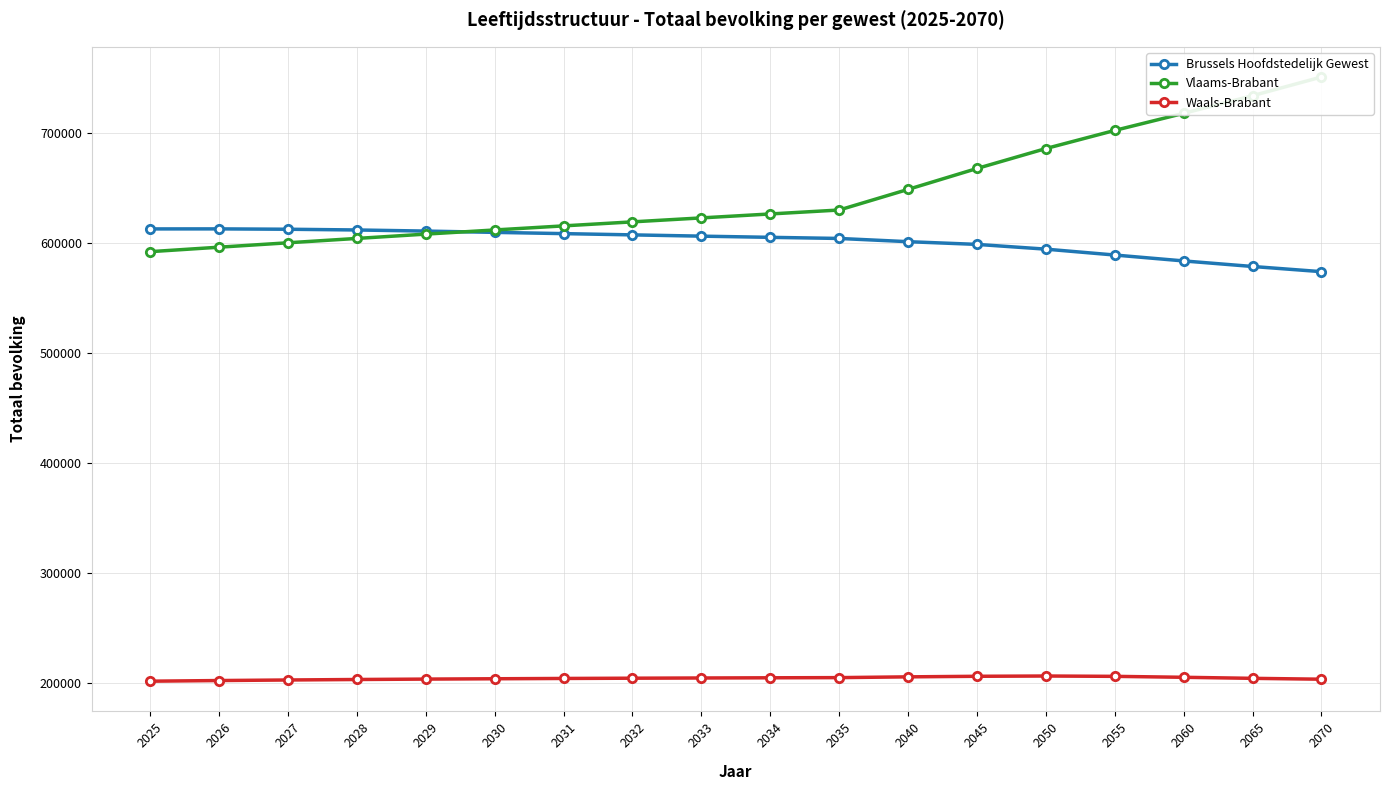

Between 2028 and 2026, which is larger?

2026